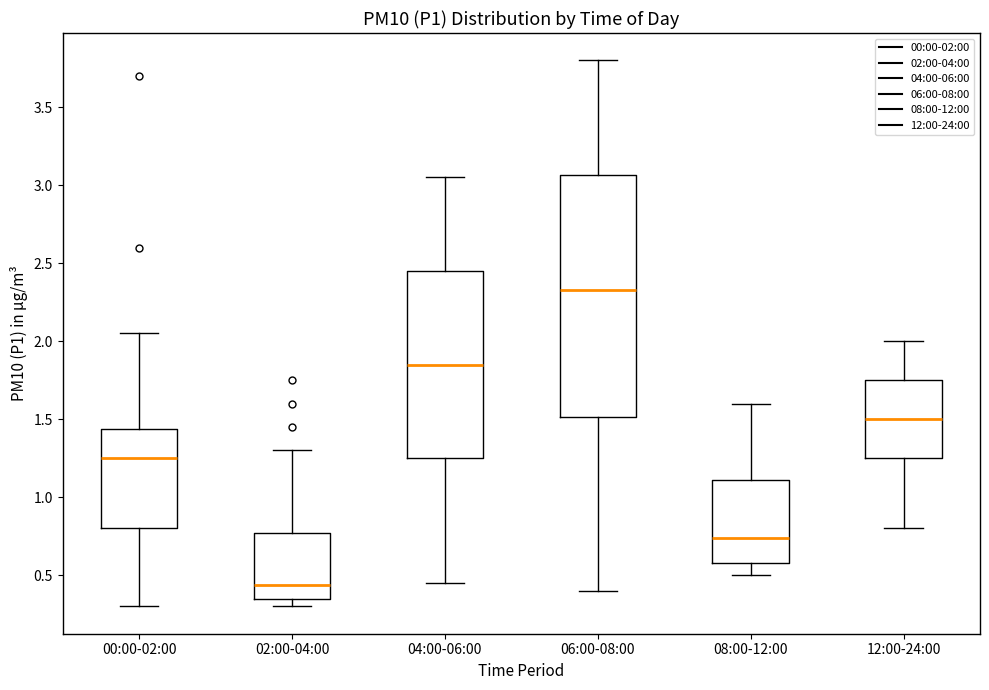

Comparing the boxes themselves (not the whiskers), which one is the tallest?

06:00-08:00